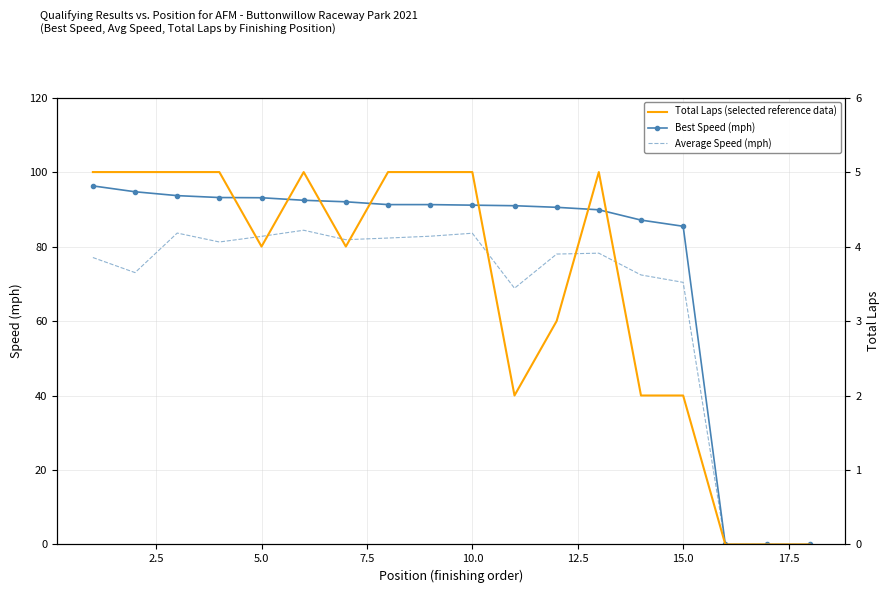

Is it true that Average Speed (mph) equals 82.7 at 5.0?

True